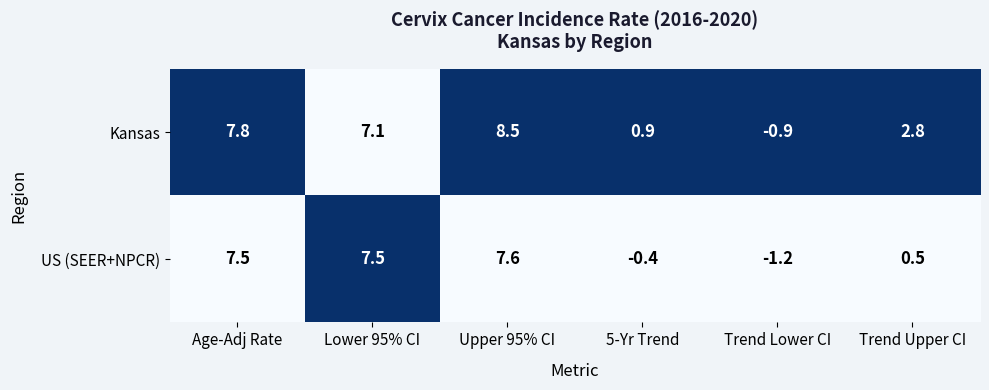

Which series has the widest spread of values?

Kansas